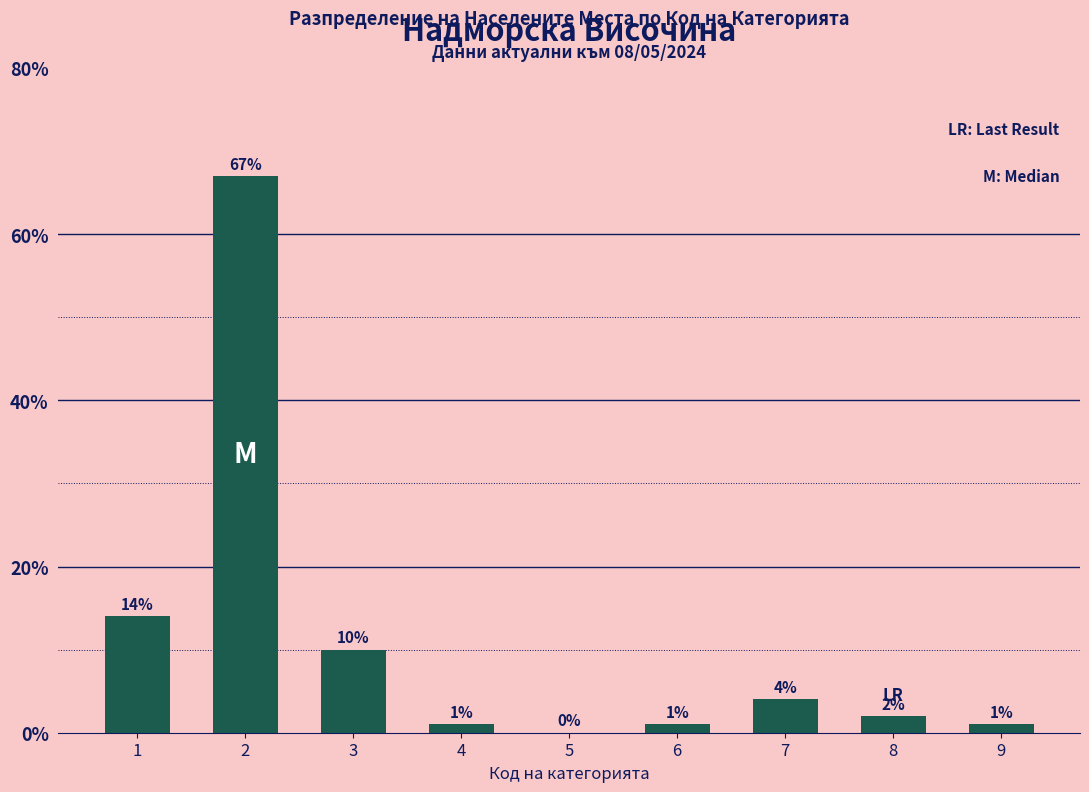

Where does the data first go above 2?

1